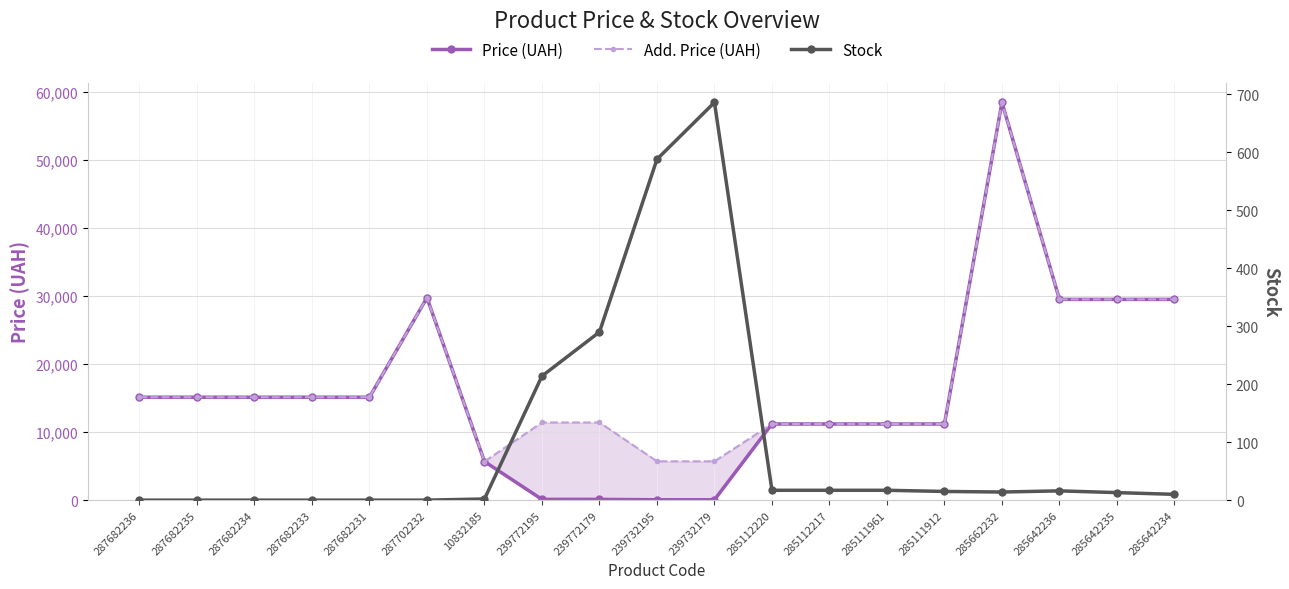

What is the sum of the Price (UAH) values at 287682234 and 287682235?

30240.0